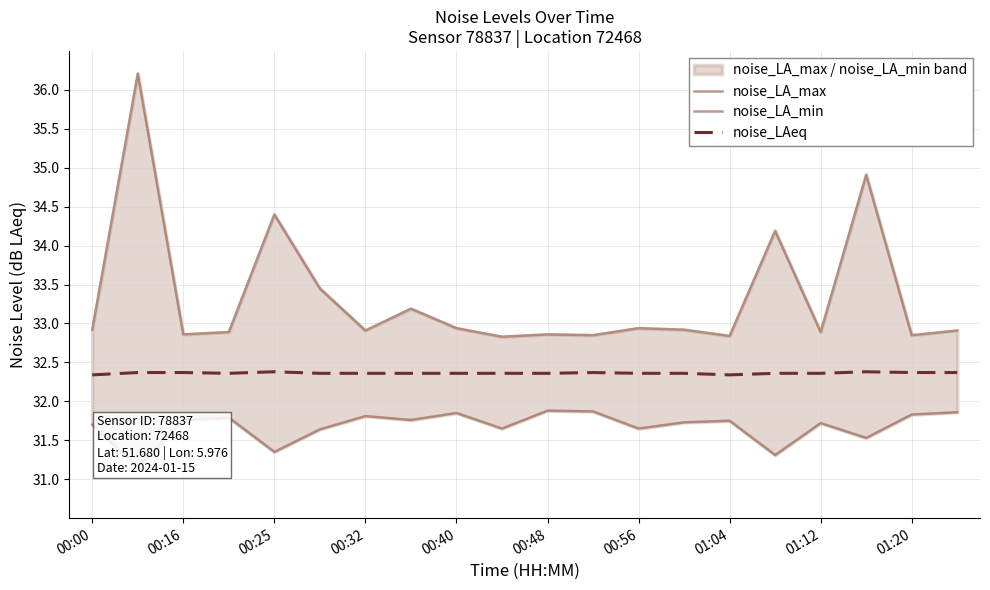

What are all the series names shown in the legend?

noise_LA_max, noise_LA_min, noise_LAeq